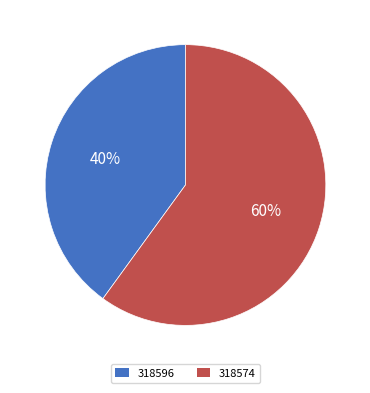

How many segments does this pie chart have?

2